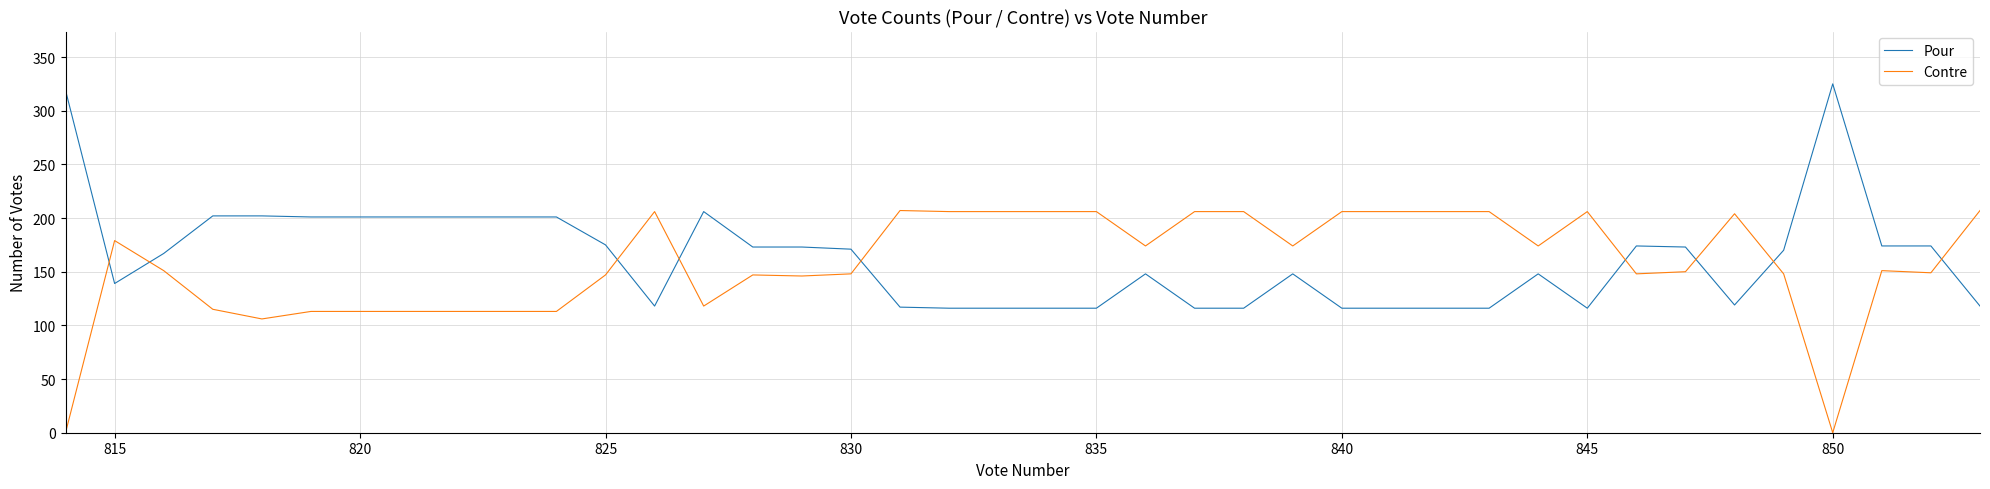

What is the maximum value for Contre?

207